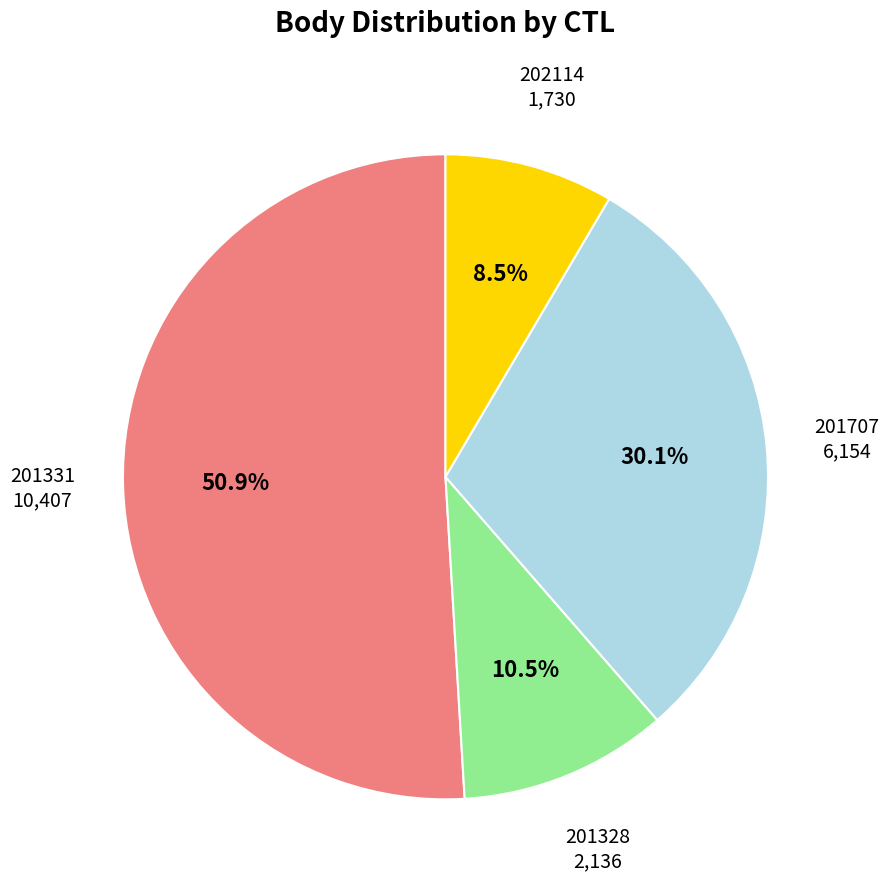

How many segments does this pie chart have?

4